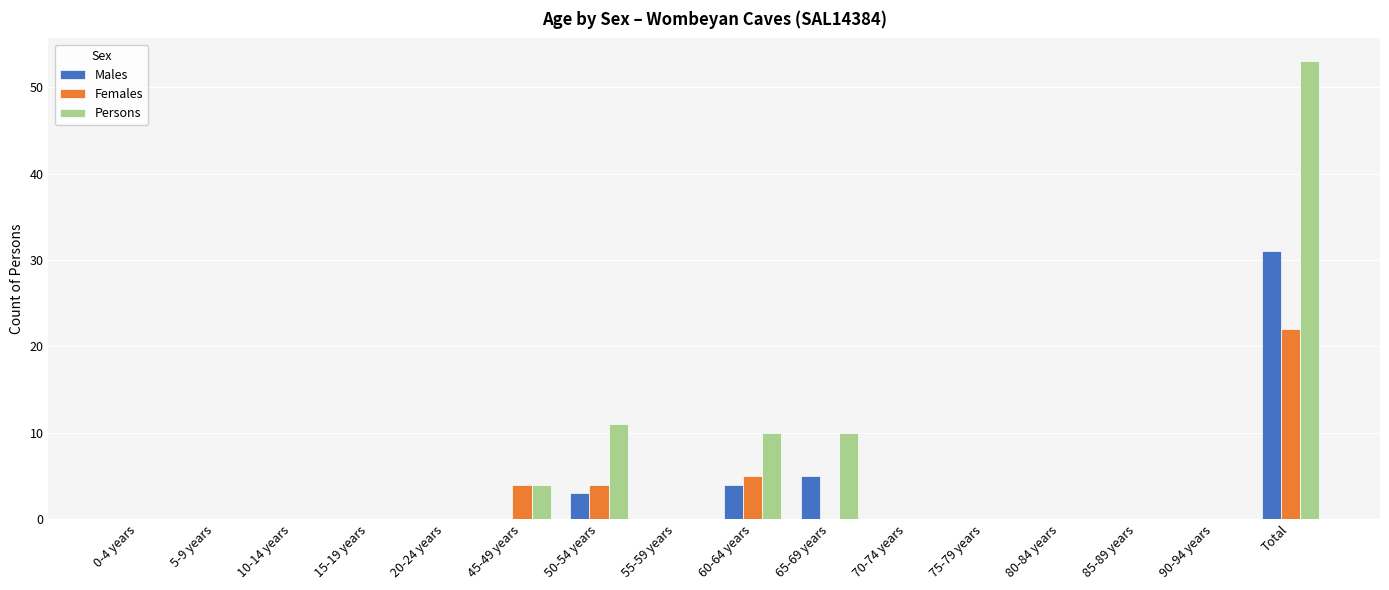

What is the sum of the Females values at 80-84 years and 45-49 years?

4